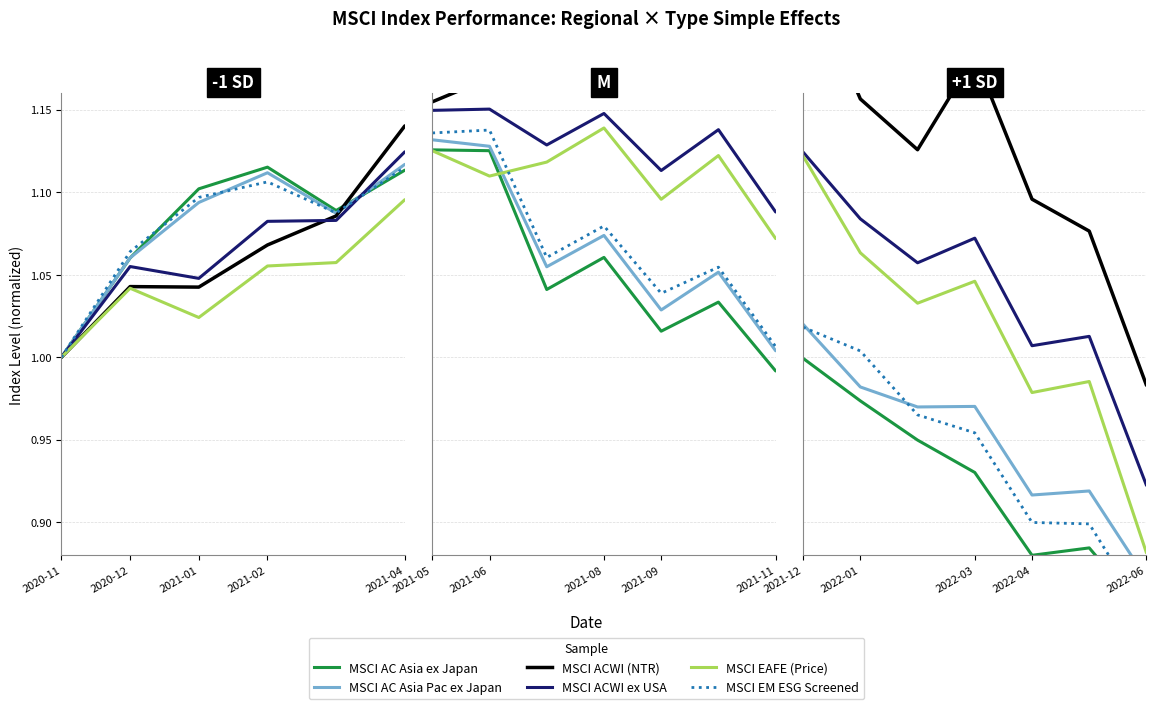

How many lines are shown in the chart?

6